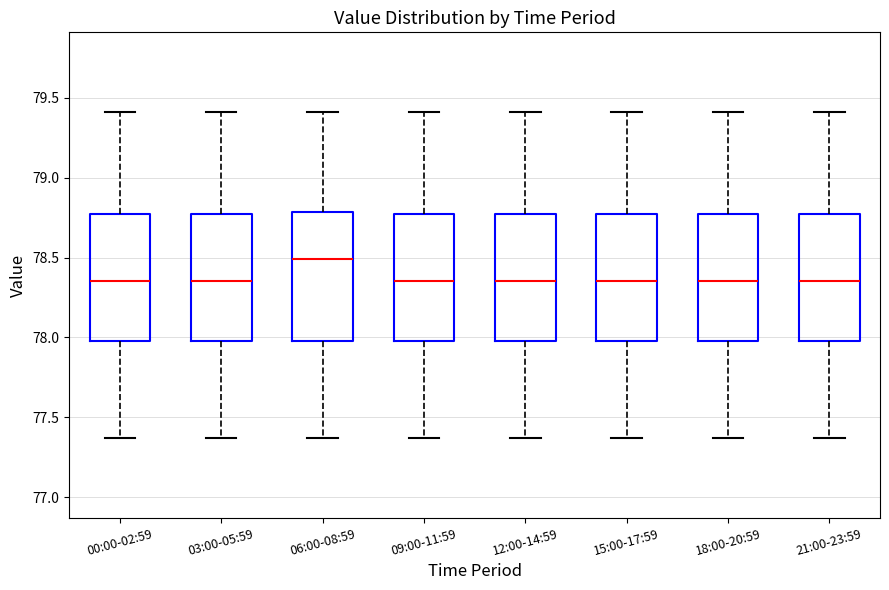

Reading left to right, read every box against the y-axis: the position of its median line, the range the box covers, and the ends of its whiskers. The values are not printed on the chart, so give them approximately, as read against the axis.

00:00-02:59: median 78.35, box 78.00 to 78.75, whiskers 77.35 to 79.40
03:00-05:59: median 78.35, box 78.00 to 78.75, whiskers 77.35 to 79.40
06:00-08:59: median 78.50, box 78.00 to 78.80, whiskers 77.35 to 79.40
09:00-11:59: median 78.35, box 78.00 to 78.75, whiskers 77.35 to 79.40
12:00-14:59: median 78.35, box 78.00 to 78.75, whiskers 77.35 to 79.40
15:00-17:59: median 78.35, box 78.00 to 78.75, whiskers 77.35 to 79.40
18:00-20:59: median 78.35, box 78.00 to 78.75, whiskers 77.35 to 79.40
21:00-23:59: median 78.35, box 78.00 to 78.75, whiskers 77.35 to 79.40